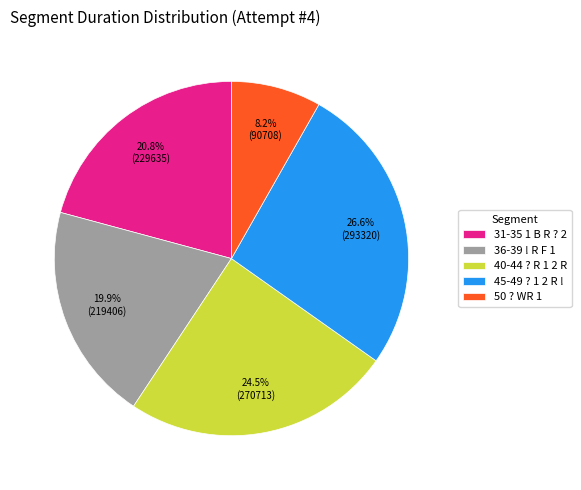

Which slice is the largest?

45-49 ? 1 2 R !